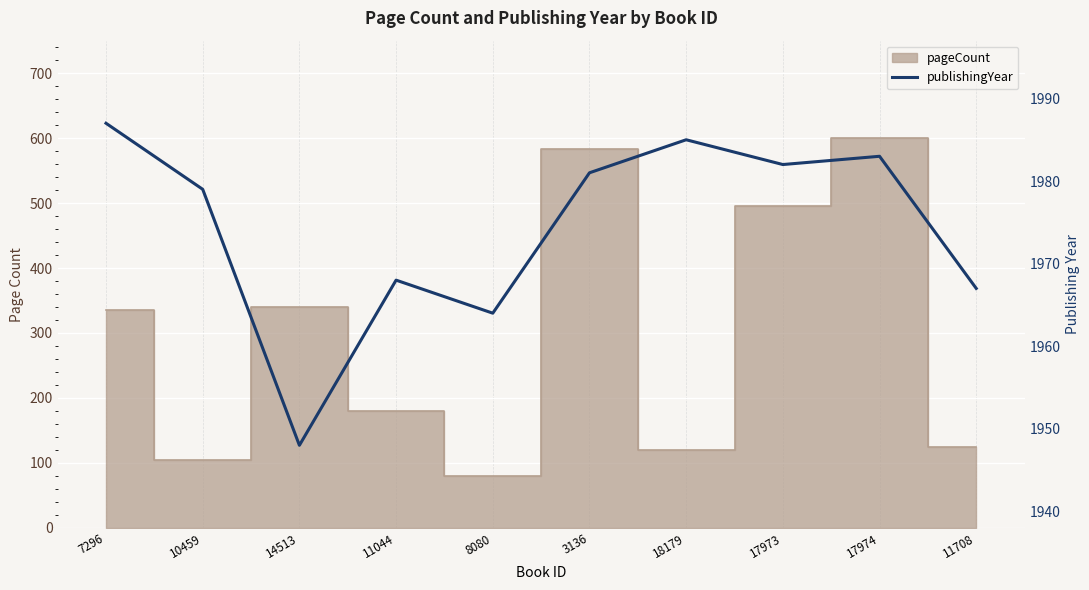

At which category does the chart reach its minimum across all series?

14513